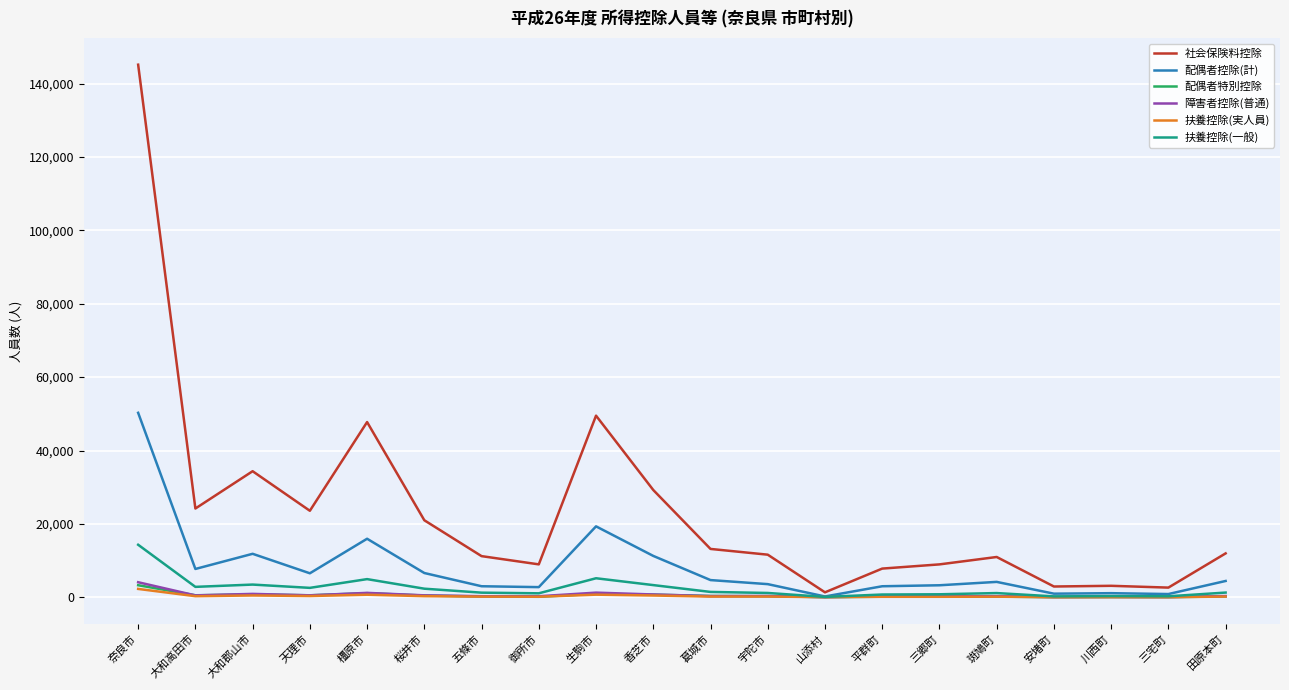

What is the maximum value for 扶養控除(一般)?

14331